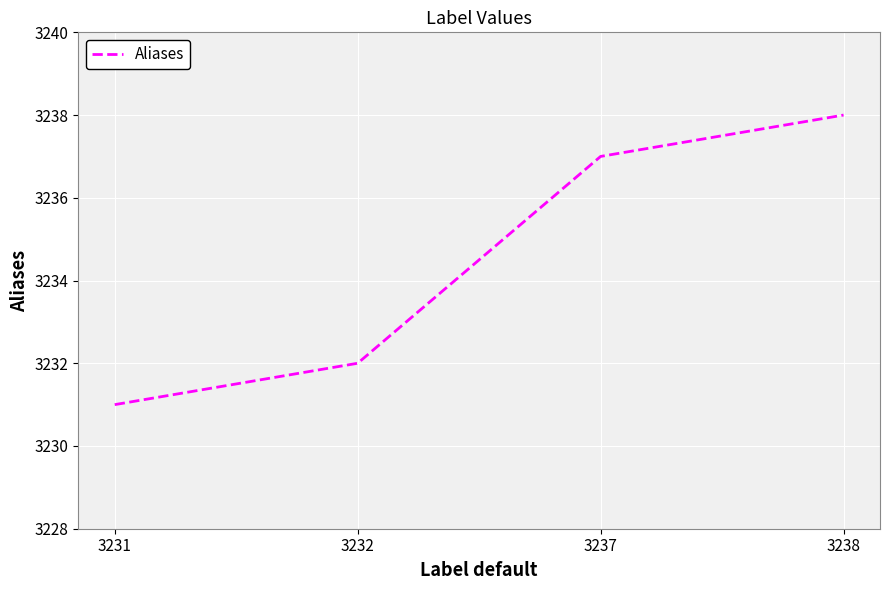

The chart shows a value of 3232 at 3232. True or false?

True